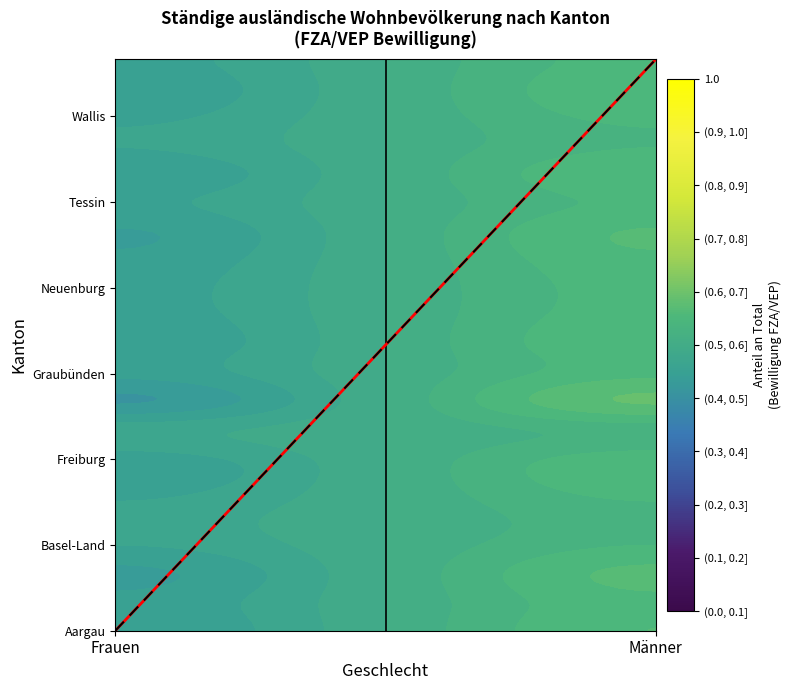

What is the average value?

10